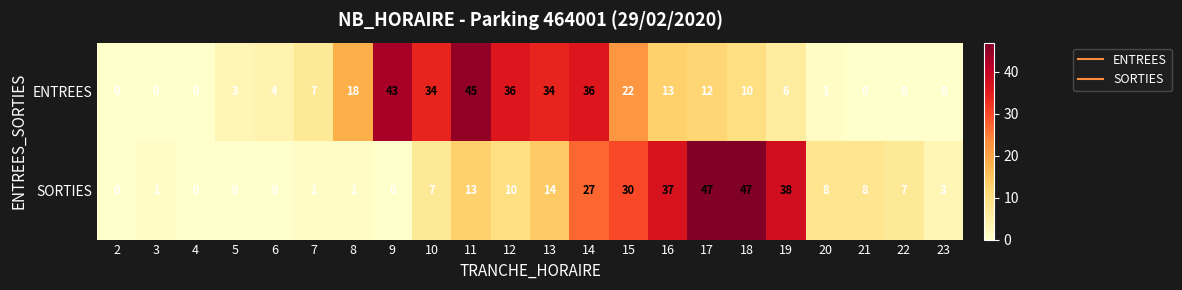

Is it true that SORTIES equals 18 at 9?

False